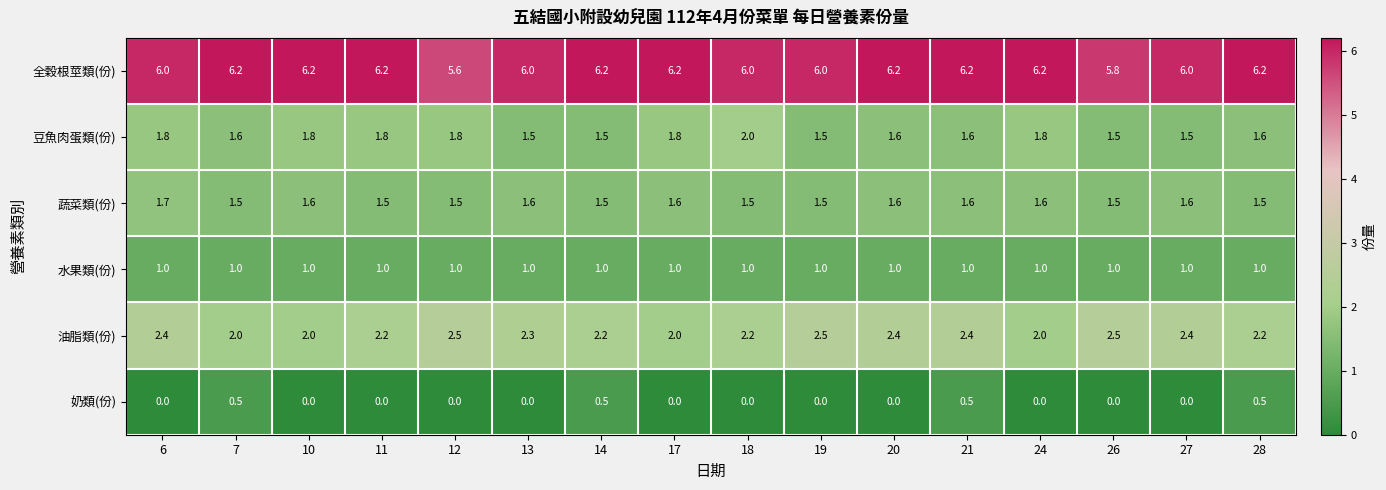

How many distinct data groups are displayed?

6